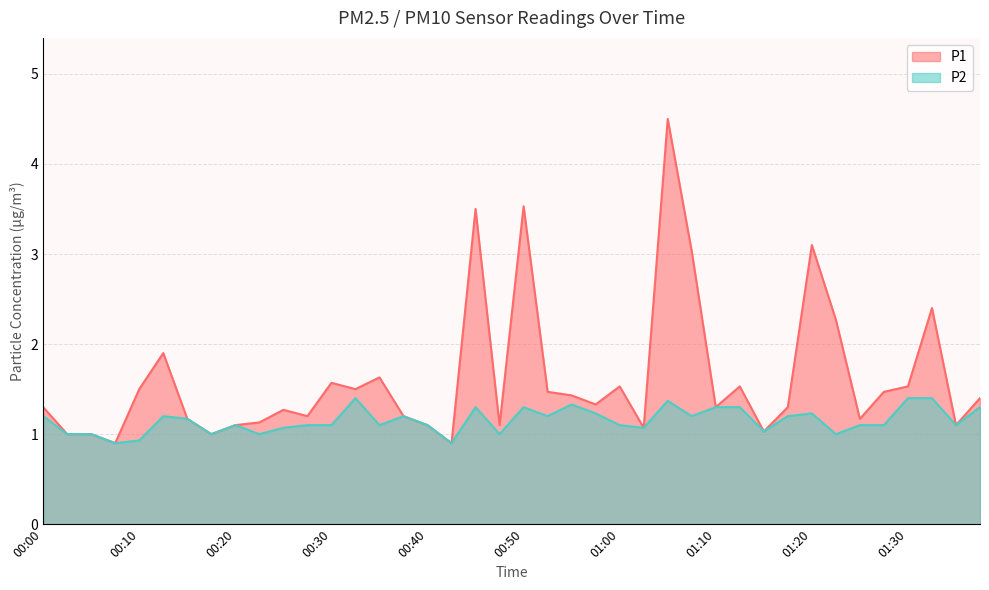

At which category is the sum across all series the highest?

01:05